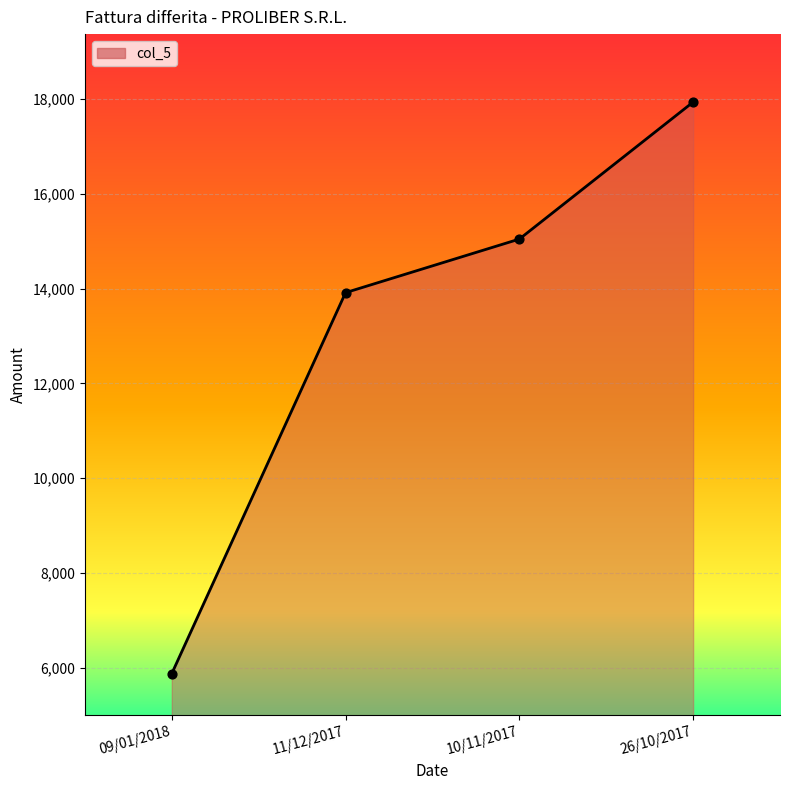

Between 09/01/2018 and 11/12/2017, which is larger?

11/12/2017